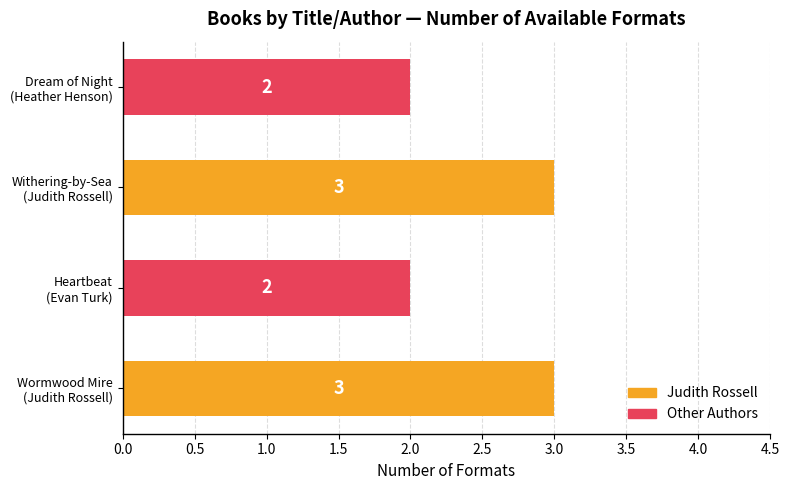

What is the sum of all values?

10